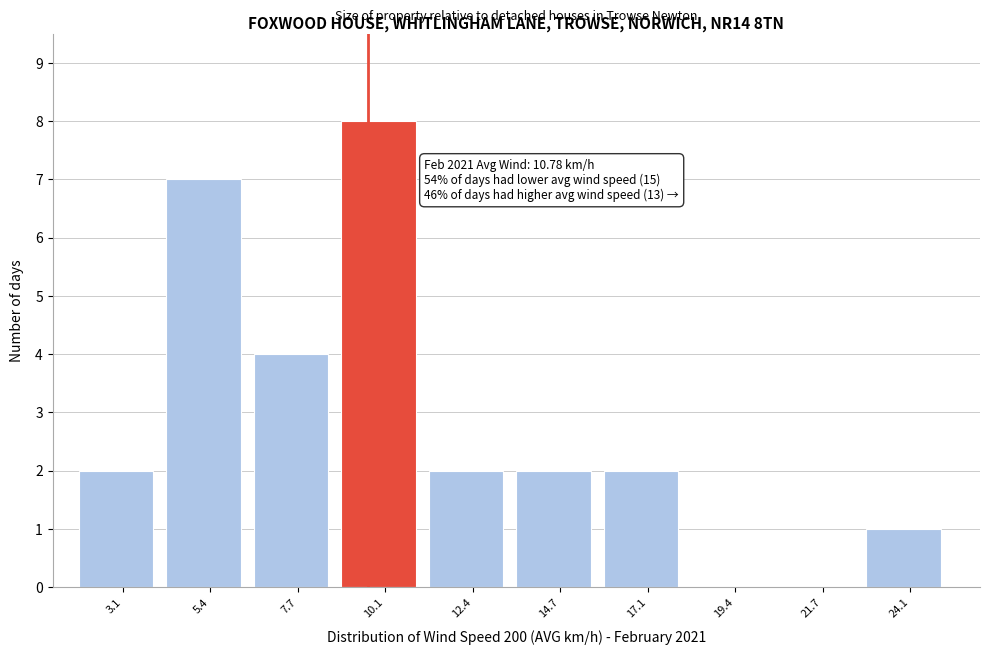

Reading right to left, extract all data points from this chart.

24.1=1	21.7=0	19.4=0	17.1=2	14.7=2	12.4=2	10.1=8	7.7=4	5.4=7	3.1=2